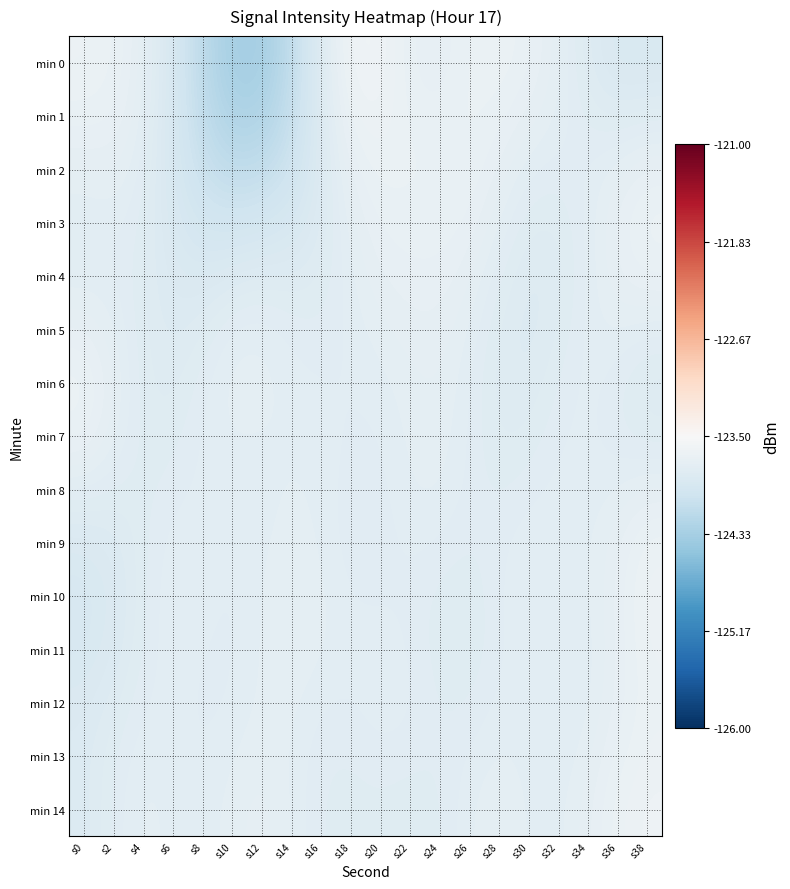

Which series has the widest spread of values?

min 0